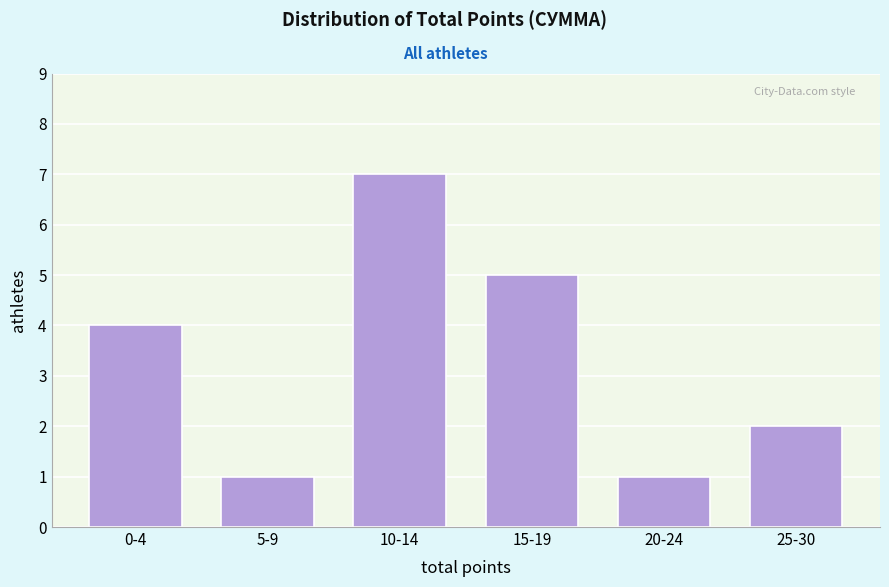

Reading left to right, what are all the values shown in this chart?

0-4=4	5-9=1	10-14=7	15-19=5	20-24=1	25-30=2